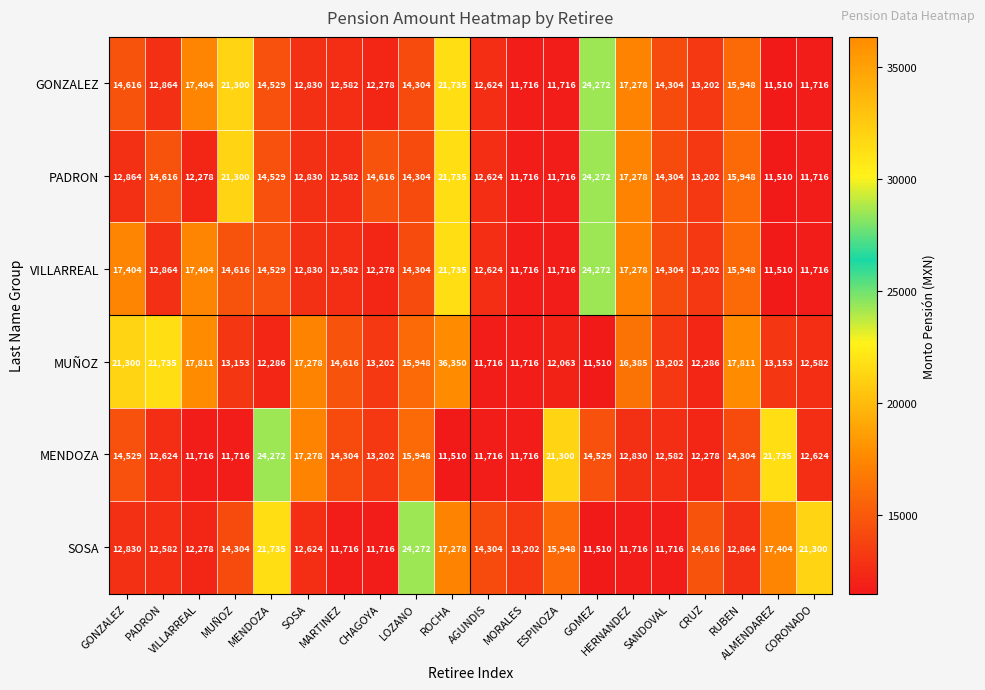

What is the greatest value displayed?

36350